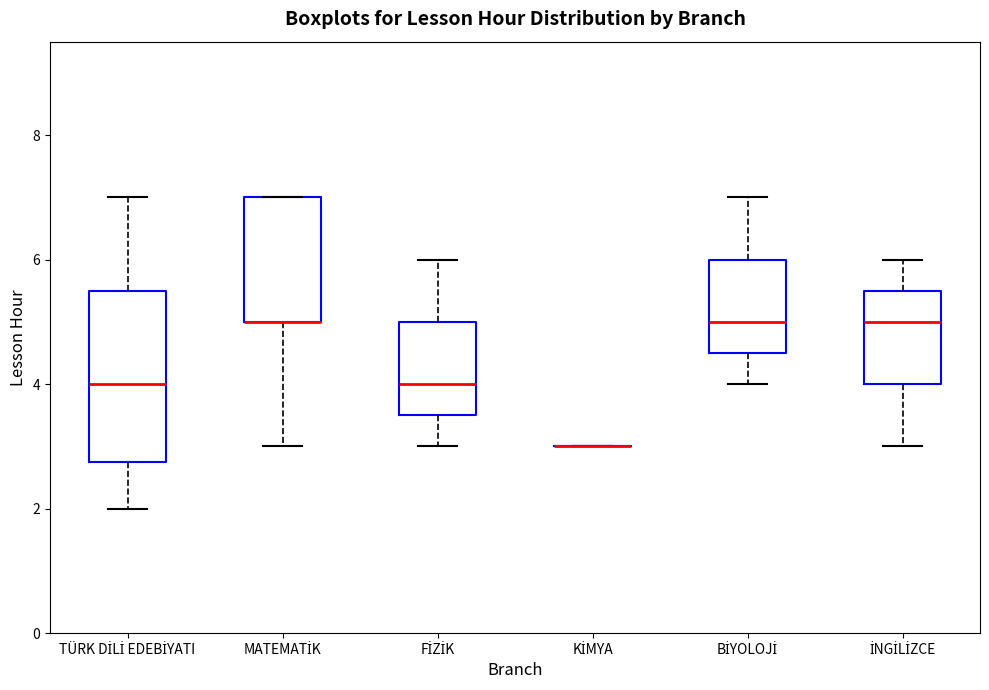

Reading left to right, read every box against the y-axis: the position of its median line, the range the box covers, and the ends of its whiskers. The values are not printed on the chart, so give them approximately, as read against the axis.

TÜRK DİLİ EDEBİYATI: median 4.0, box 2.8 to 5.6, whiskers 2.0 to 7.0
MATEMATİK: median 5.0 (drawn on the box's lower edge), box 5.0 to 7.0, whiskers 3.0 to 7.0
FİZİK: median 4.0, box 3.6 to 5.0, whiskers 3.0 to 6.0
KİMYA: box collapsed to a line at 3.0, whiskers 3.0 to 3.0
BİYOLOJİ: median 5.0, box 4.6 to 6.0, whiskers 4.0 to 7.0
İNGİLİZCE: median 5.0, box 4.0 to 5.6, whiskers 3.0 to 6.0